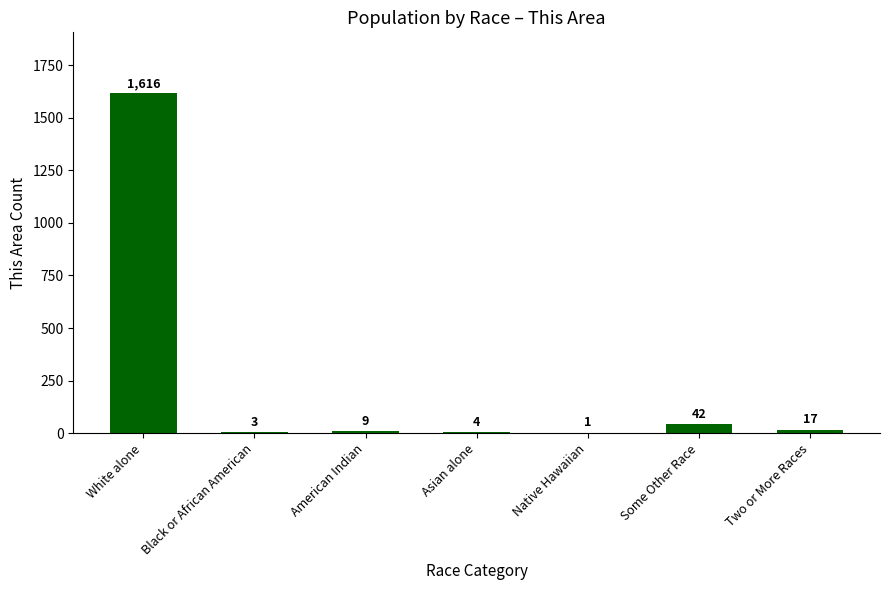

Count the number of data series in this chart.

1